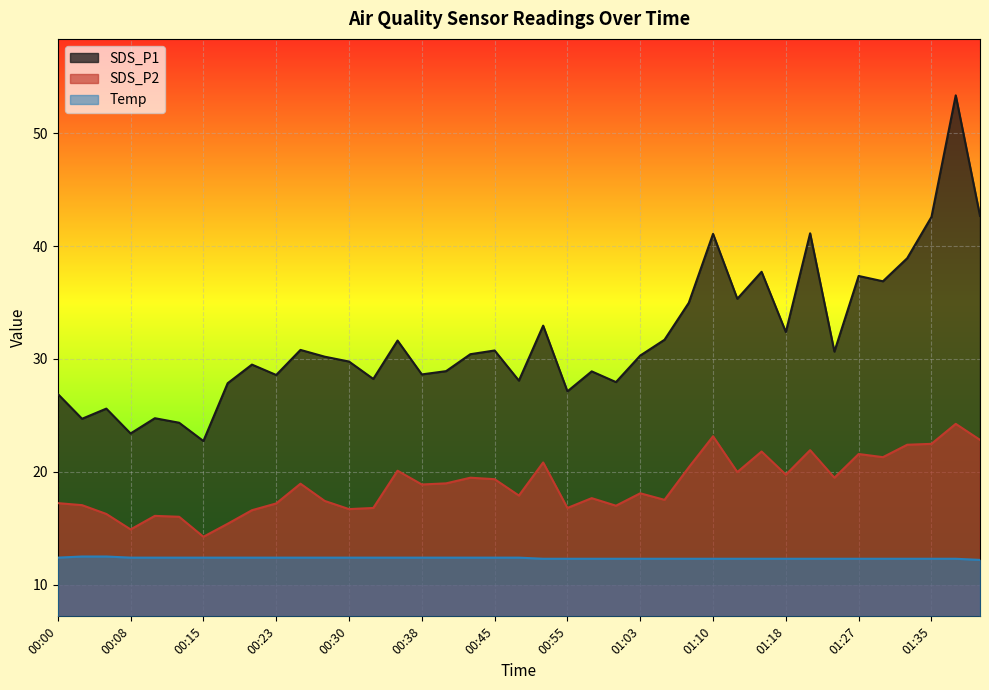

List the series in order of their peak value, highest first.

SDS_P1, SDS_P2, Temp